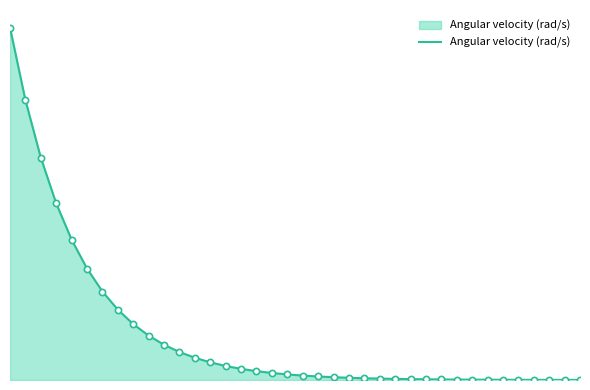

Is this an area chart (filled region under the line)?

Yes